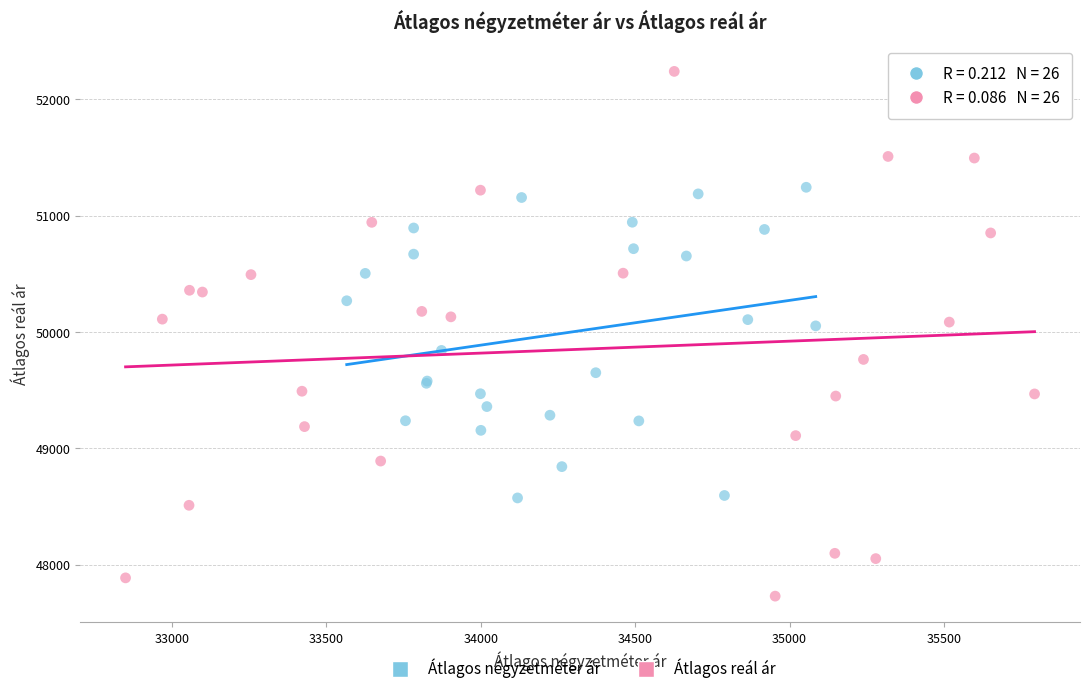

Which series reaches the minimum Y coordinate?

Átlagos reál ár